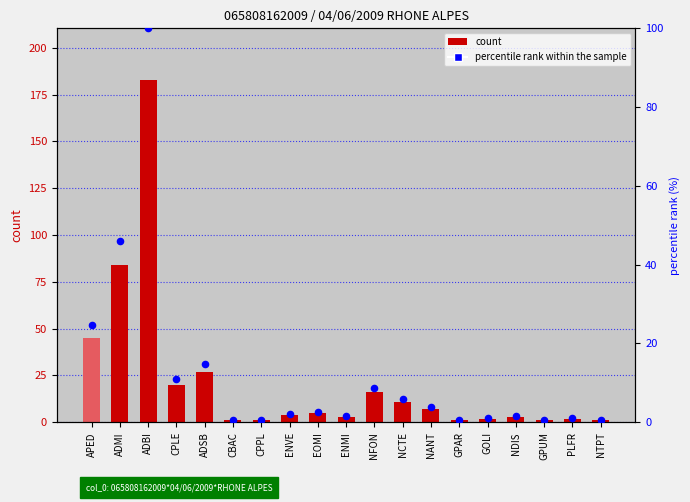

Which series has the largest total across all categories?

count